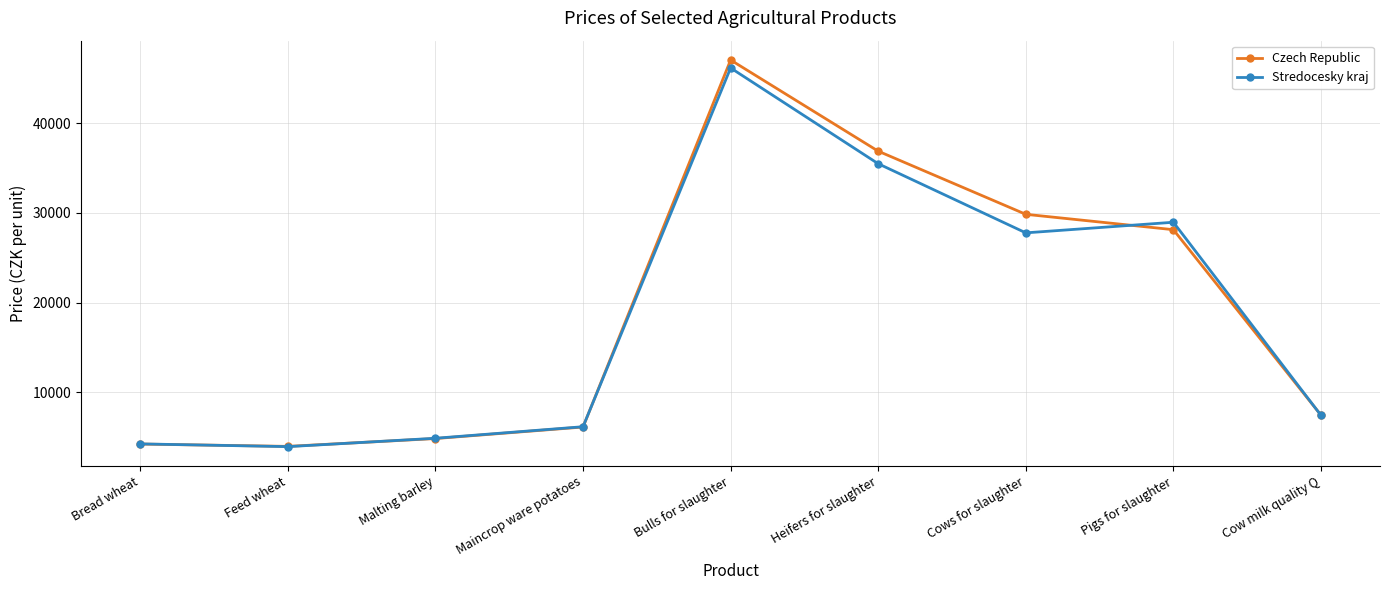

True or false: Stredocesky kraj has more than 1 points higher than both neighbors.

True